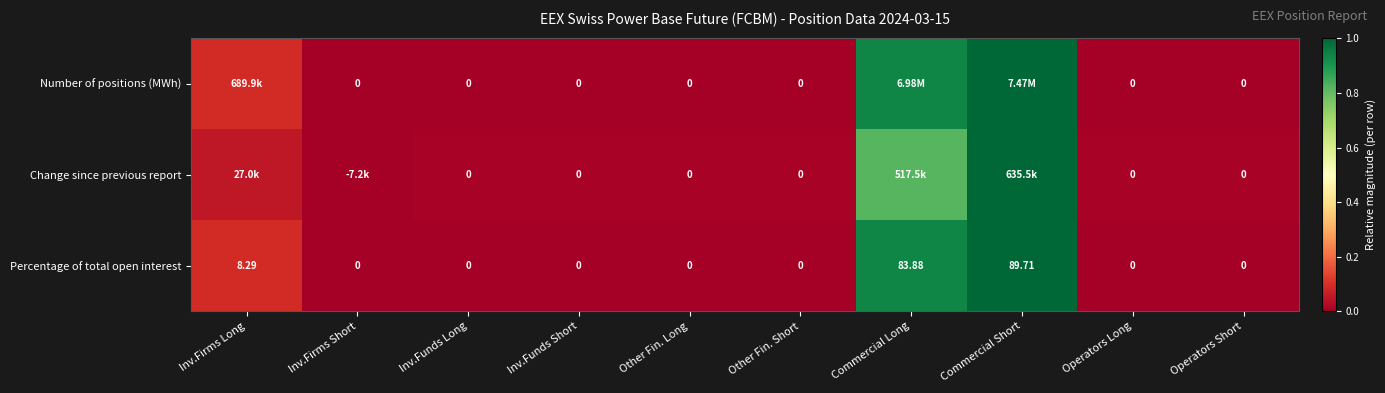

At which label does Percentage of total open interest reach its peak?

Commercial Short